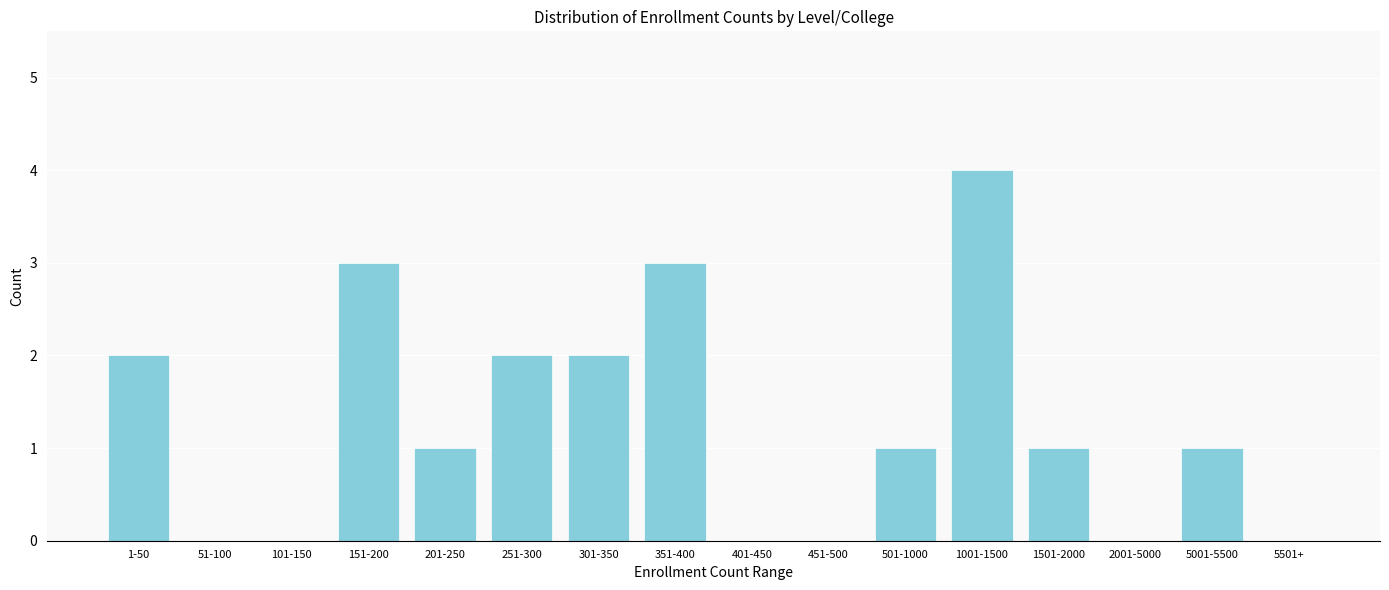

Reading left to right, list all the values displayed in this chart.

1-50=2	51-100=0	101-150=0	151-200=3	201-250=1	251-300=2	301-350=2	351-400=3	401-450=0	451-500=0	501-1000=1	1001-1500=4	1501-2000=1	2001-5000=0	5001-5500=1	5501+=0